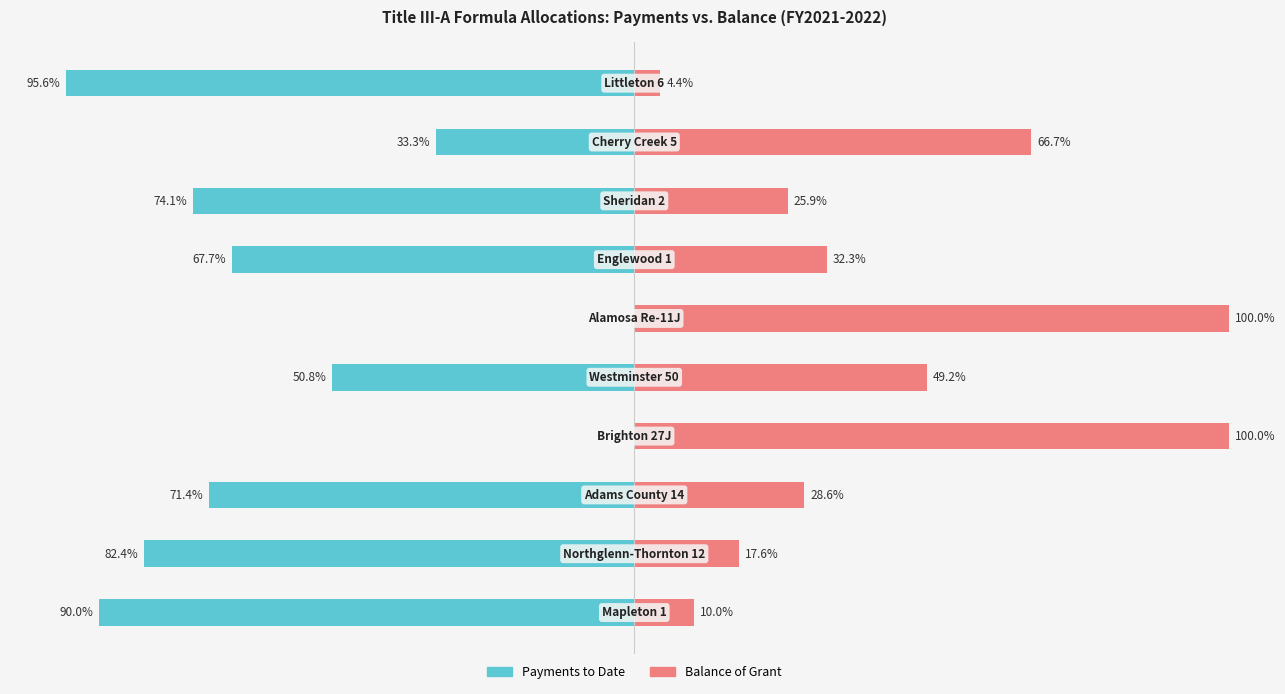

True or false: Balance of Grant has a value of 45.1 at 2.

False